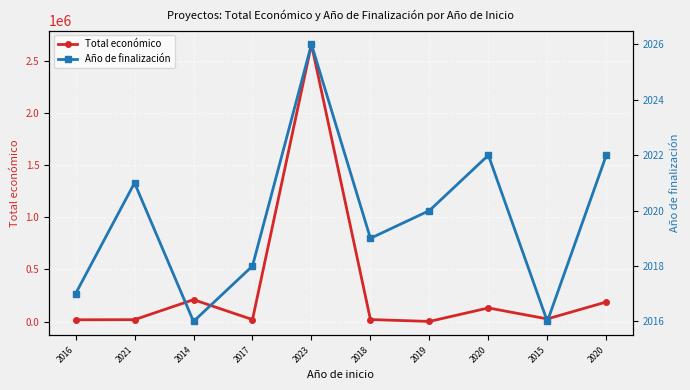

What is the maximum value shown in the chart?

2657110